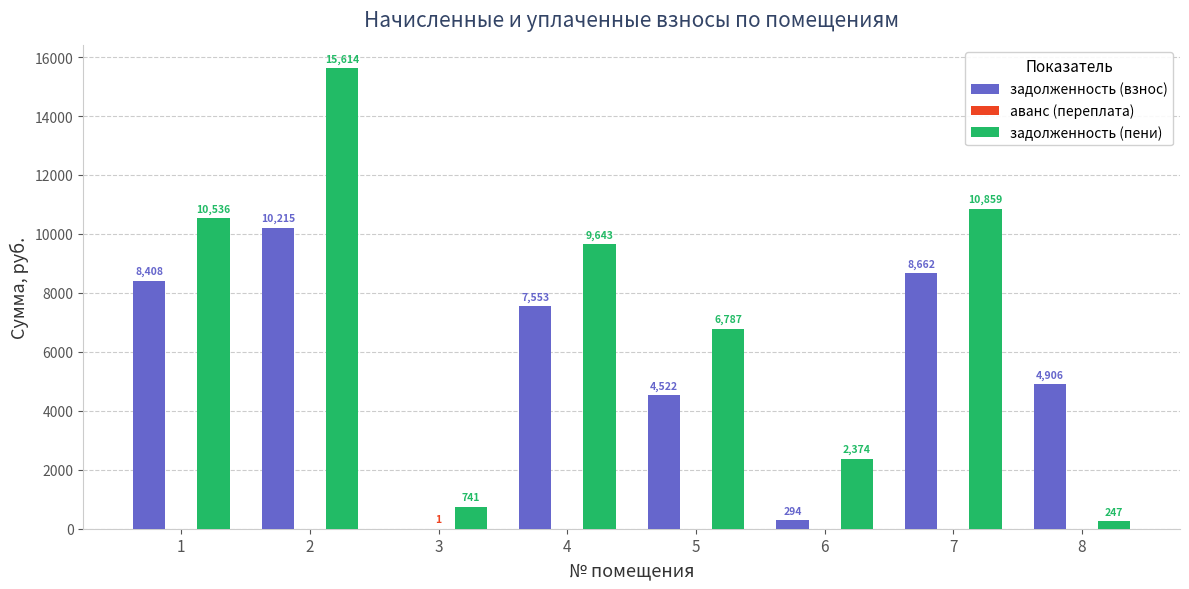

The value of задолженность (пени) at 6 is 1563.3. True or false?

False